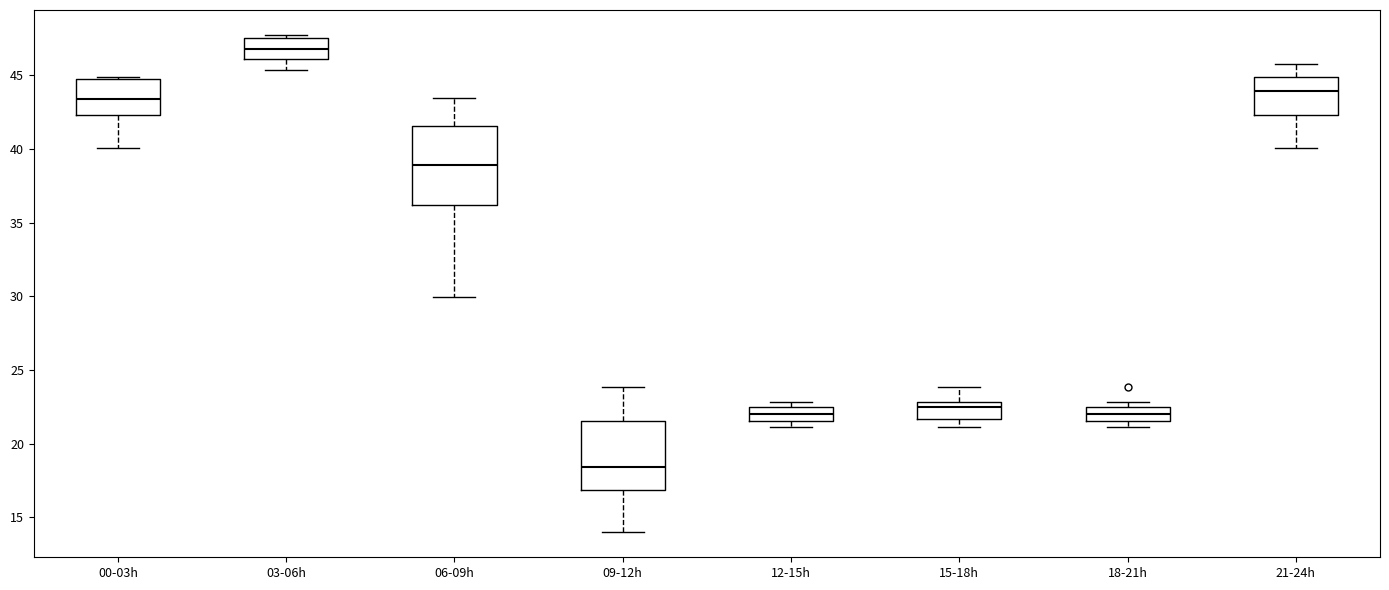

Where is the lower edge of the box for 12-15h on the y-axis? The values are not printed on the chart, so give them approximately, as read against the axis.

21.5